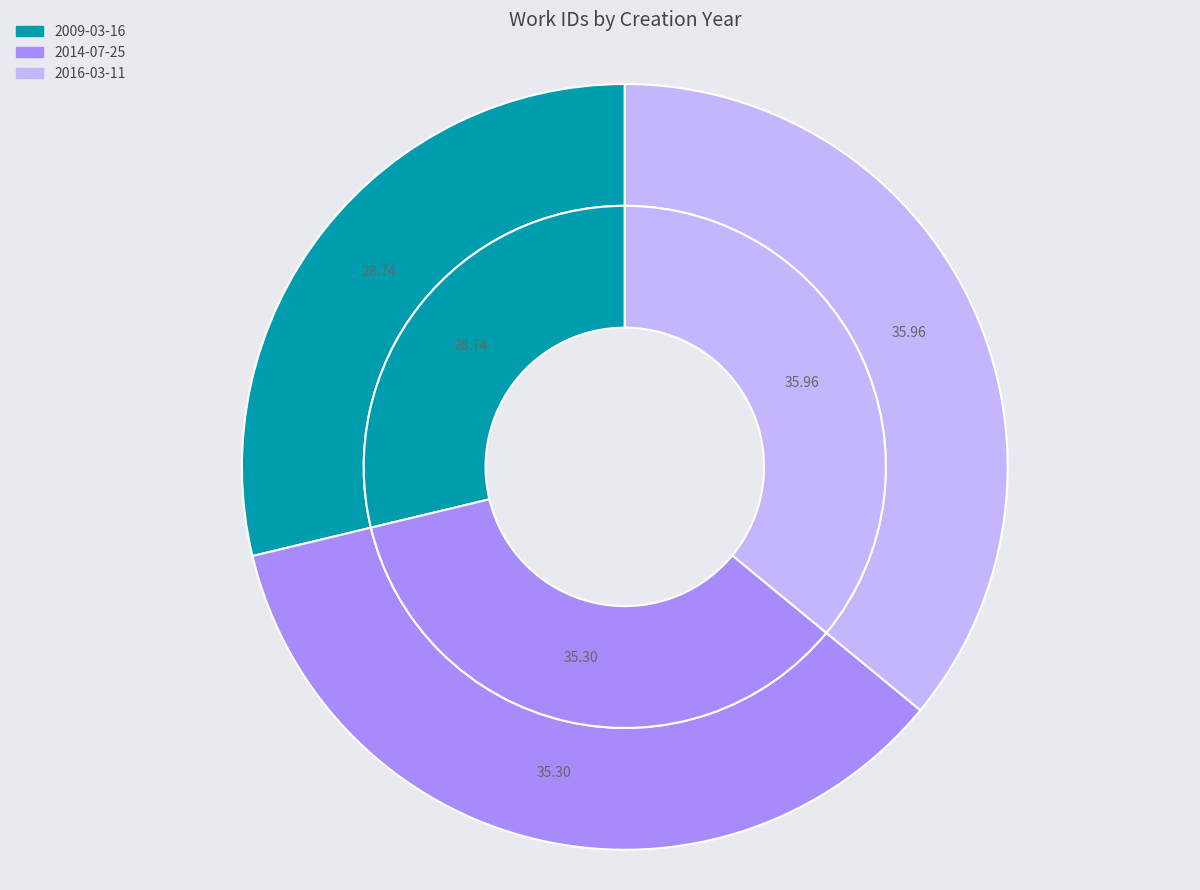

To the nearest percent, what is the average slice percentage?

33%